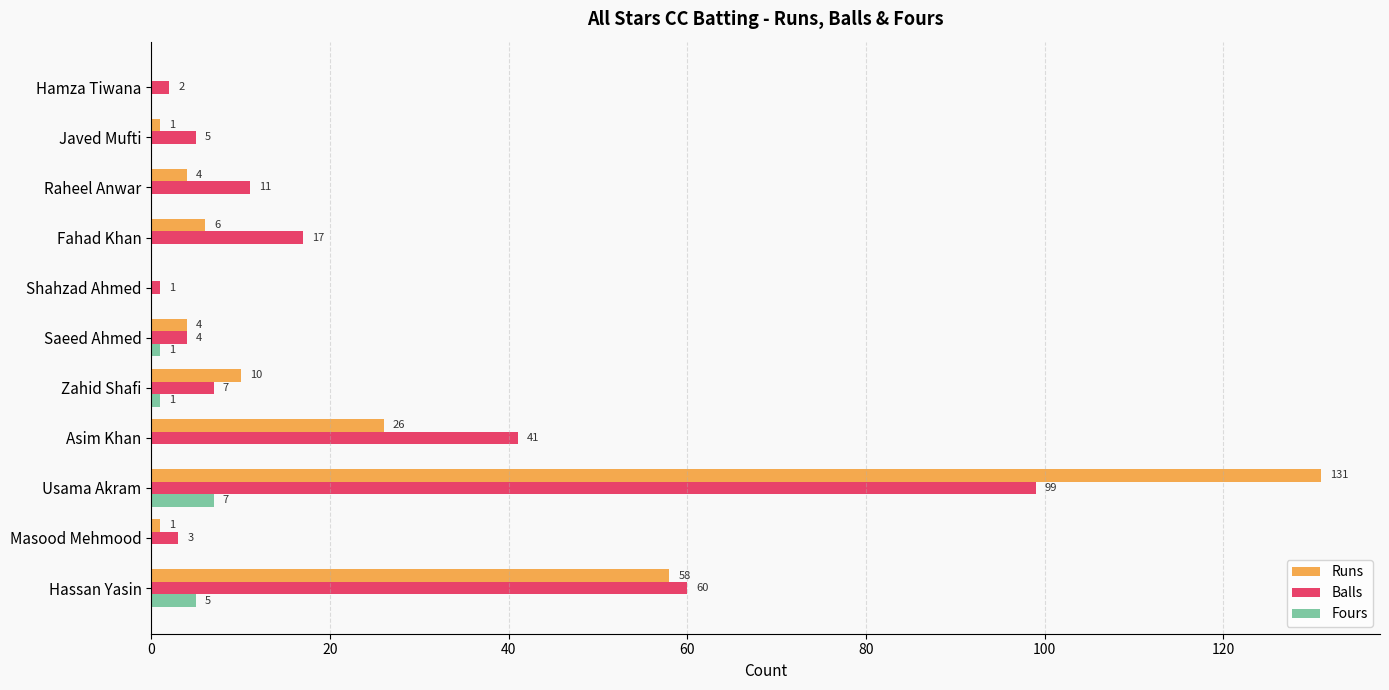

What are all the series names shown in the legend?

Runs, Balls, Fours